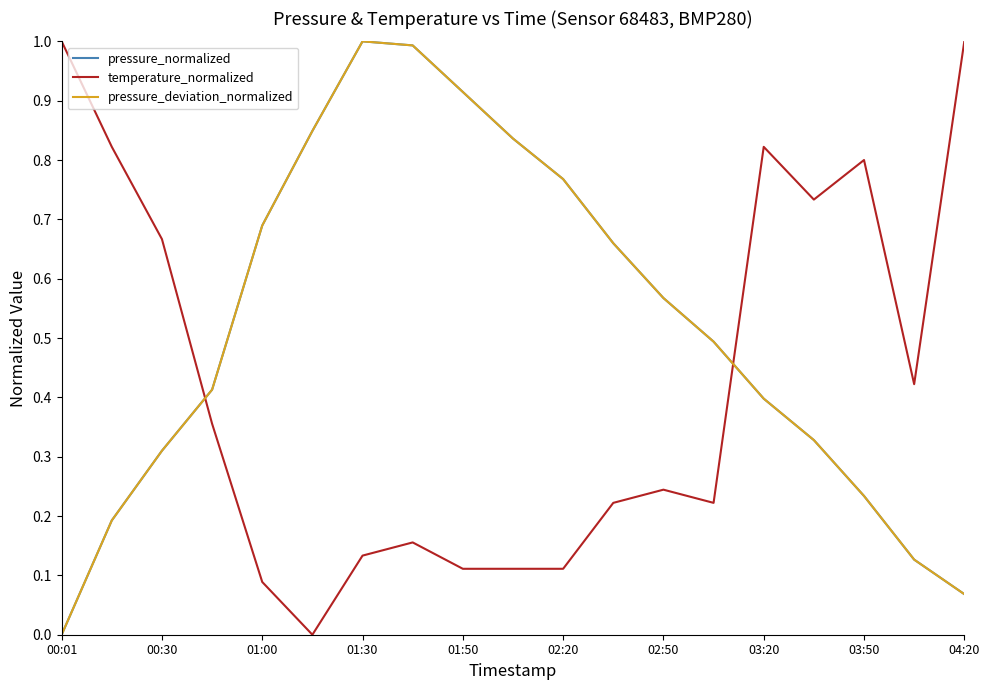

How many times do pressure_deviation_normalized and temperature_normalized cross each other?

2